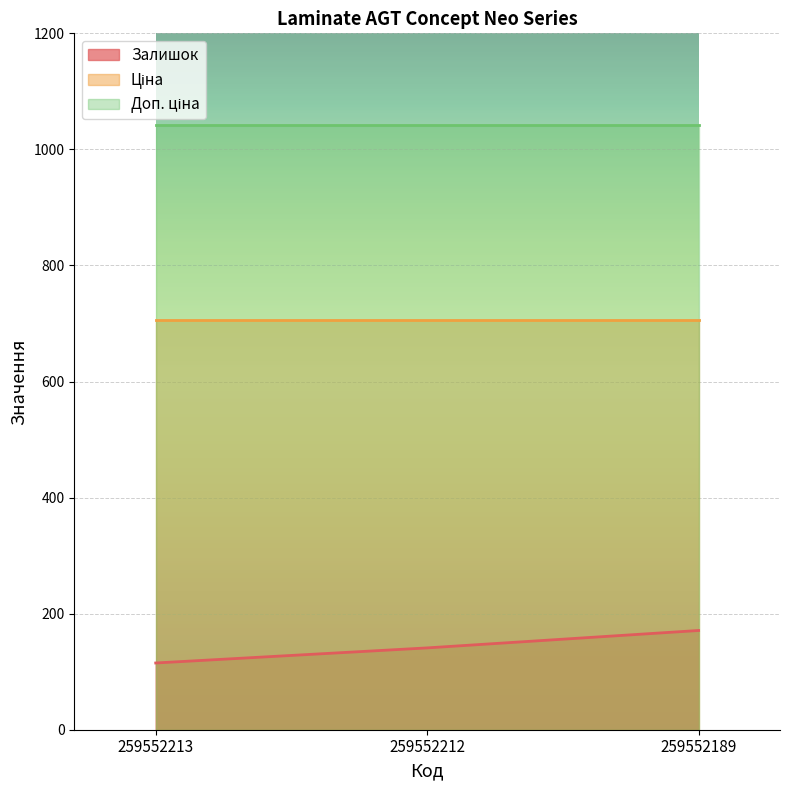

Rank the series by their maximum value, from highest to lowest.

Доп. ціна, Ціна, Залишок